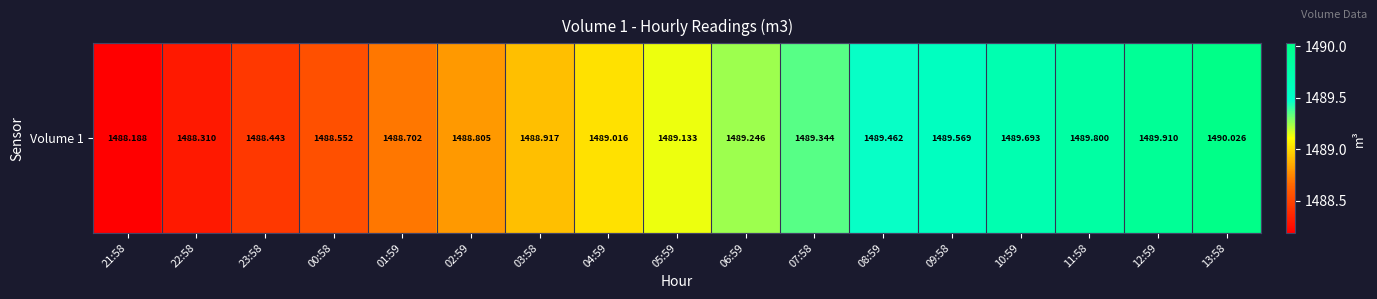

What is the difference between the second highest and minimum values?

1.7